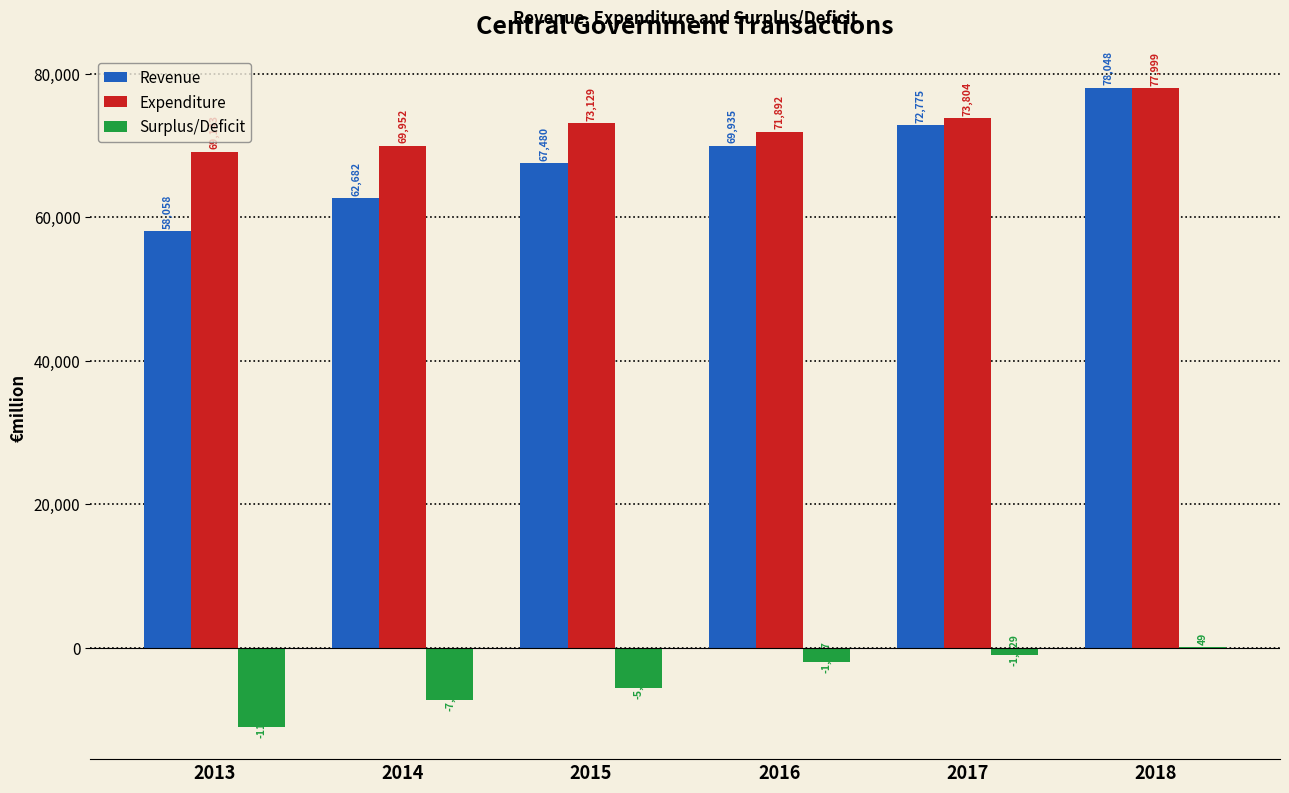

At which category is the sum across all series the highest?

2018